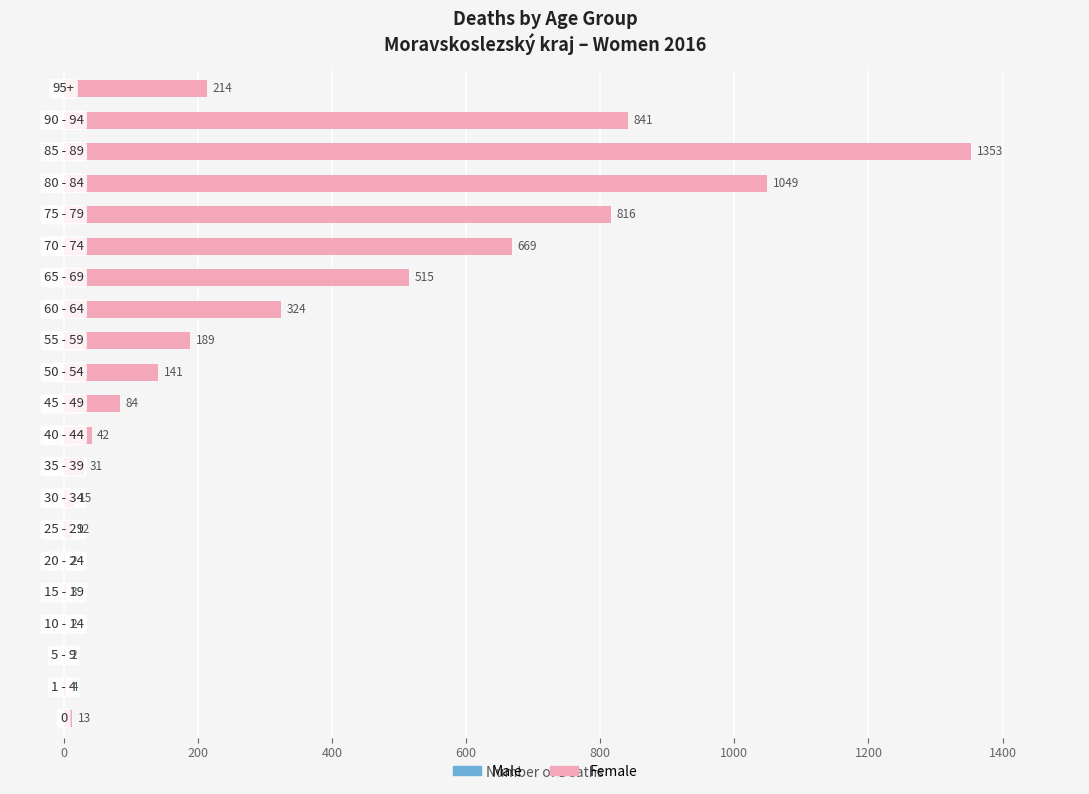

What is the greatest value displayed?

1353